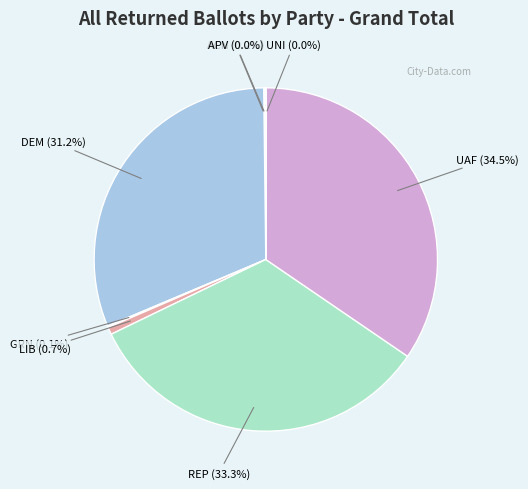

What is the smallest slice in the pie chart?

APV